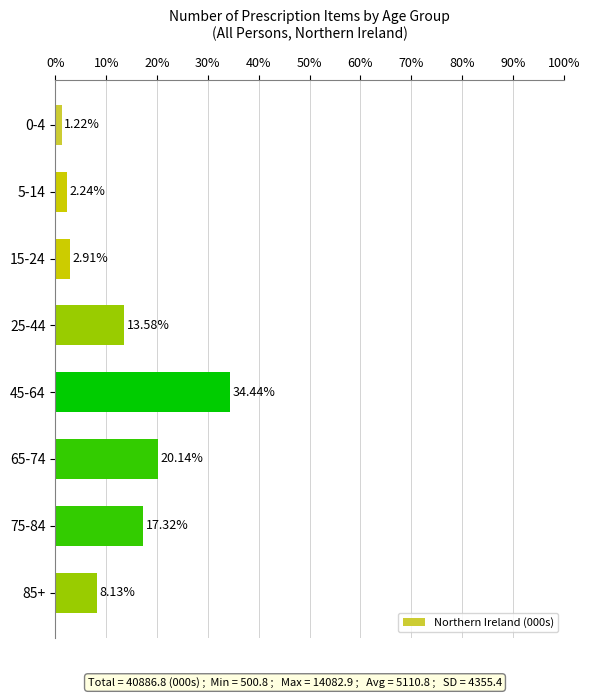

List the labels in order of value, smallest first.

0-4, 5-14, 15-24, 85+, 25-44, 75-84, 65-74, 45-64